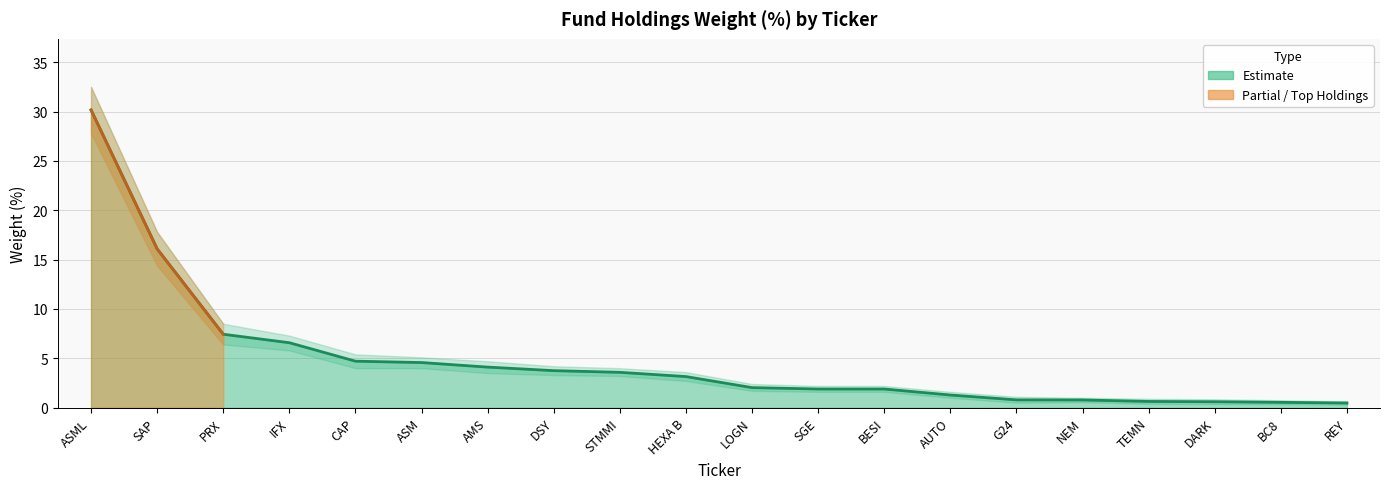

The Weight lower series shows 1.6 at BESI. True or false?

True